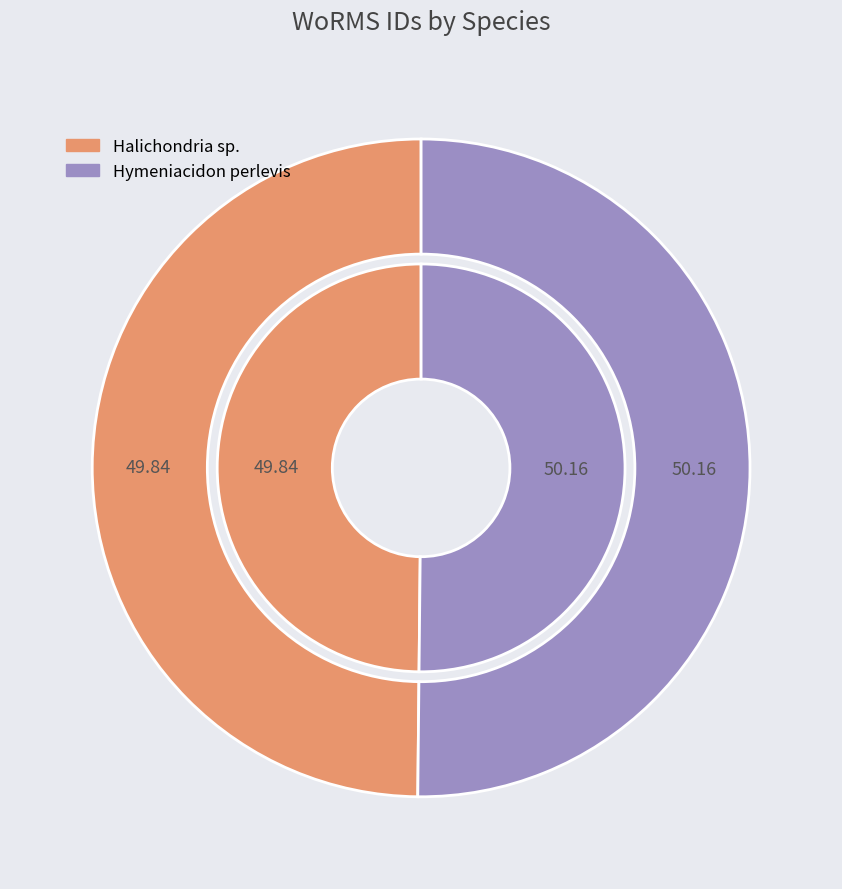

How much of the chart is everything except Hymeniacidon perlevis?

49.8%